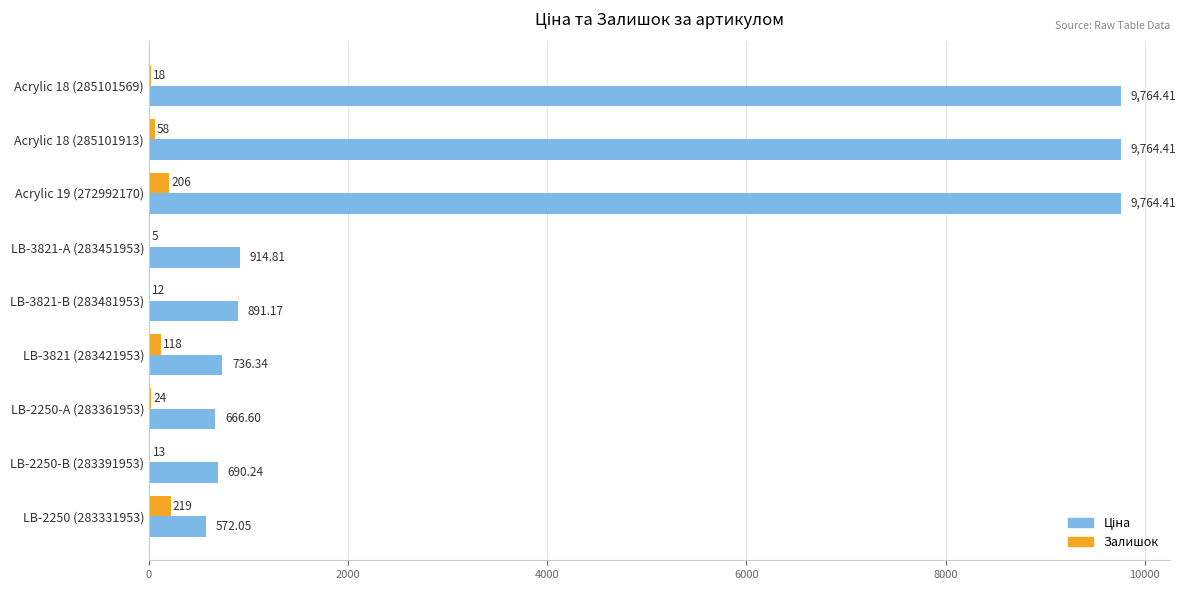

At which category is the sum across all series the highest?

Acrylic 19 (272992170)